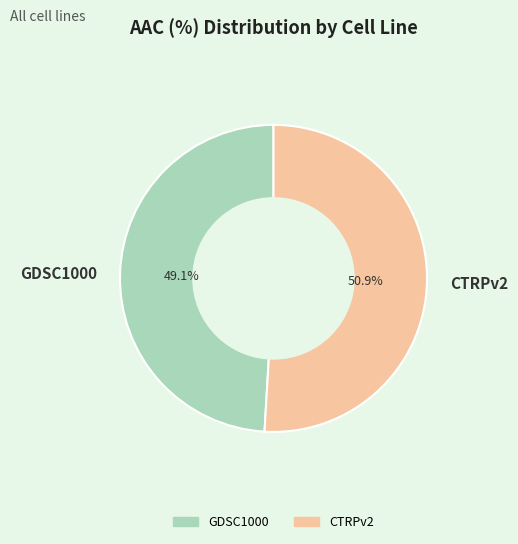

Is it true that CTRPv2 is 51% of the pie?

True